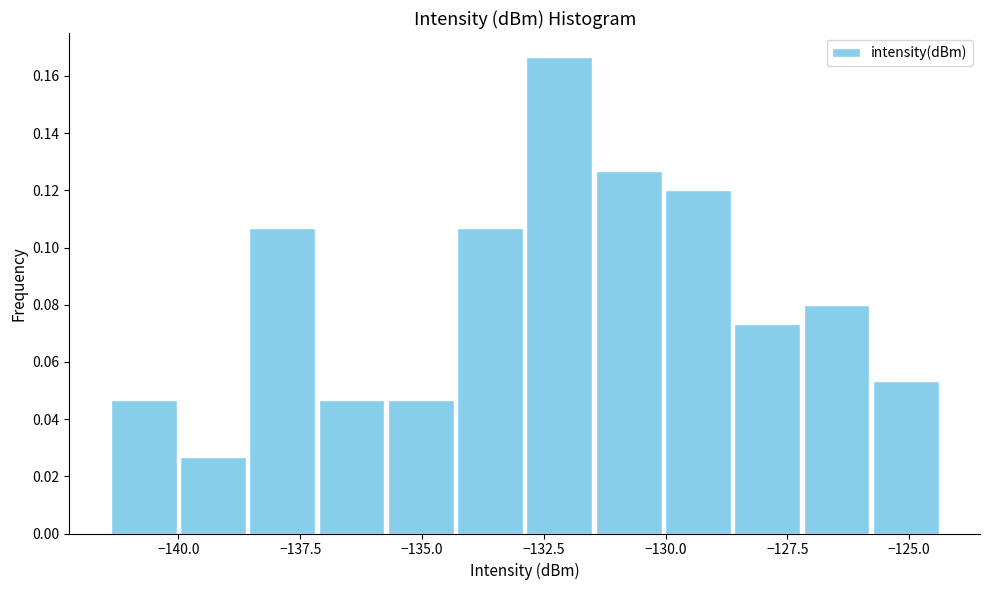

Around what value on the x-axis is the tallest bar? Give the approximate position of its centre, as read against the axis.

-132.0